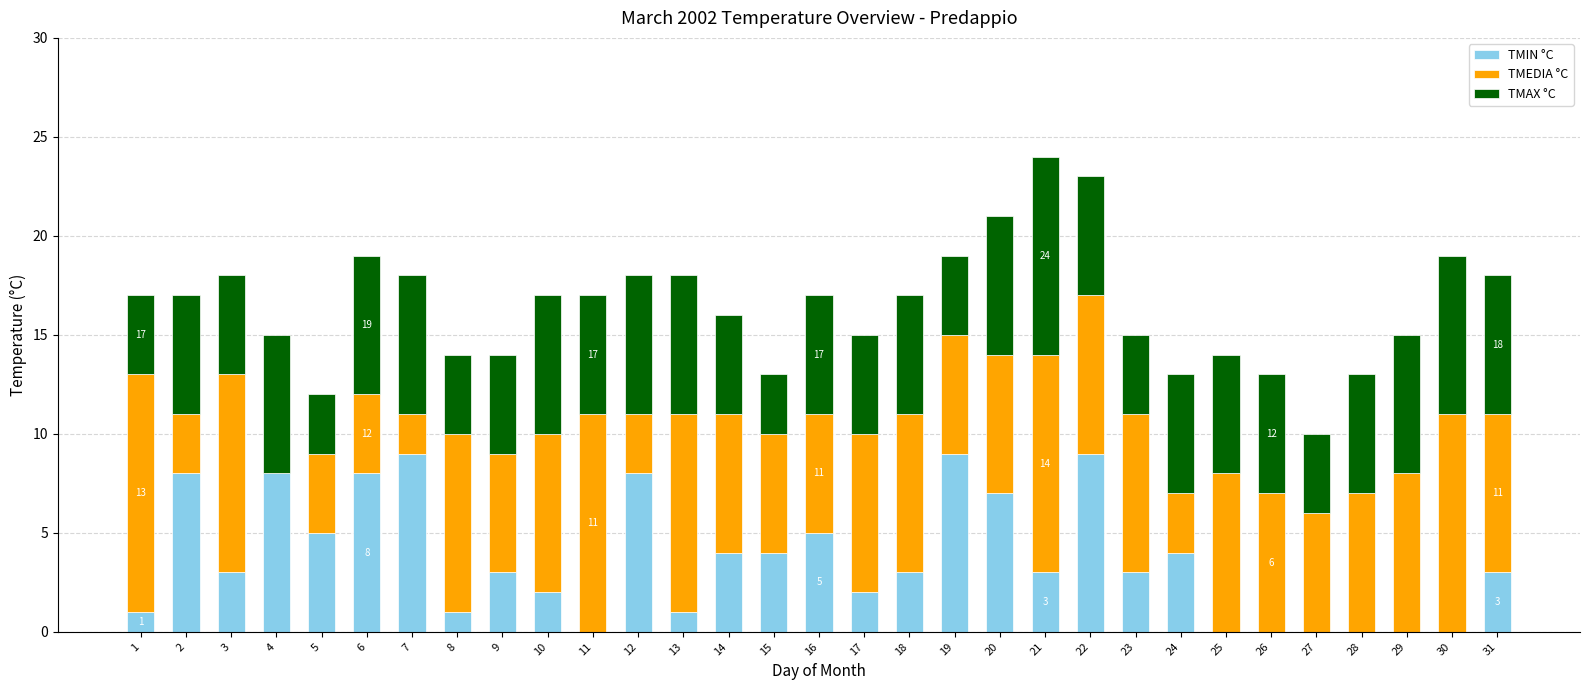

The TMIN °C series shows 1 at 5. True or false?

False